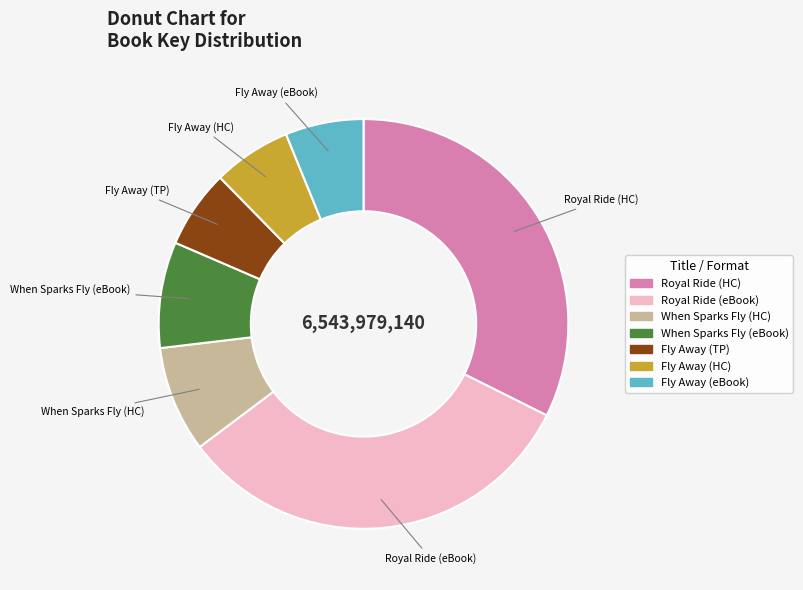

How many slices are in this pie chart?

7